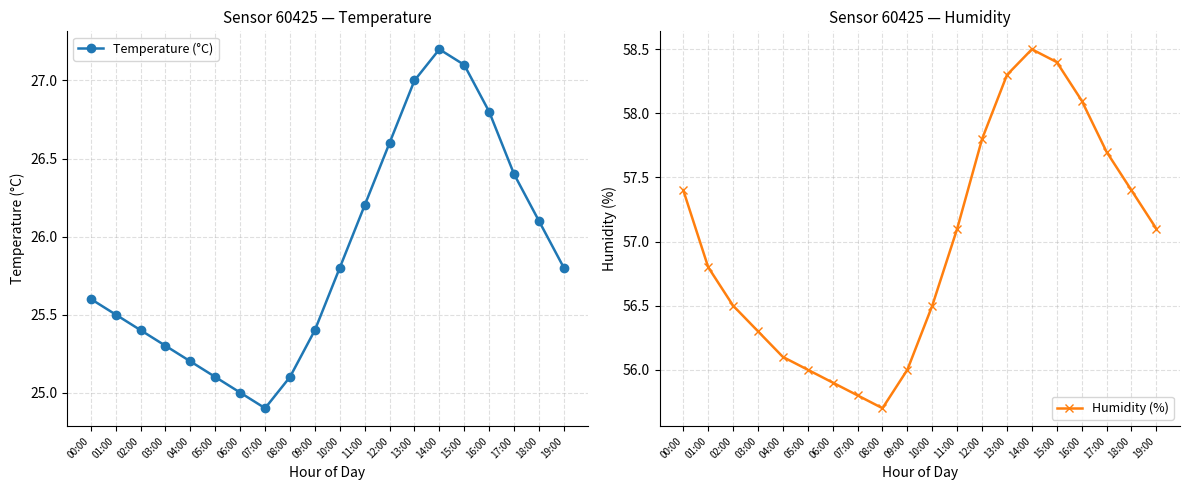

At which label does Humidity (%) first exceed 57?

00:00